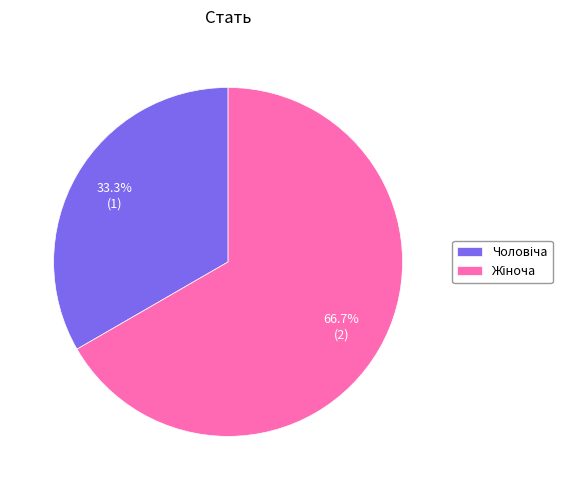

Is there any slice that represents more than half of the pie?

Yes